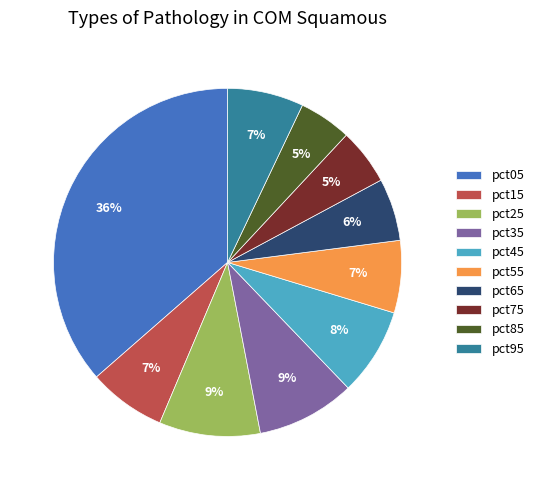

Is pct95 the majority of the pie?

No